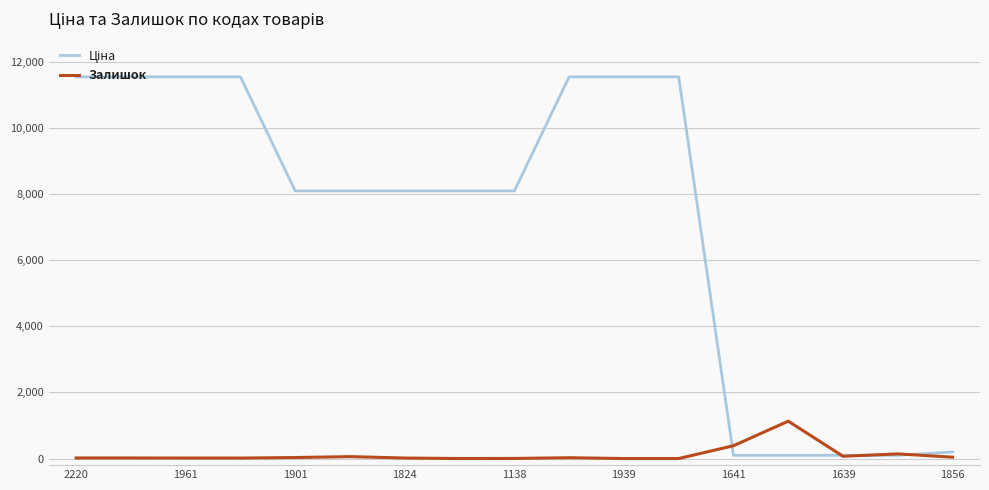

What is the greatest value displayed?

11536.2